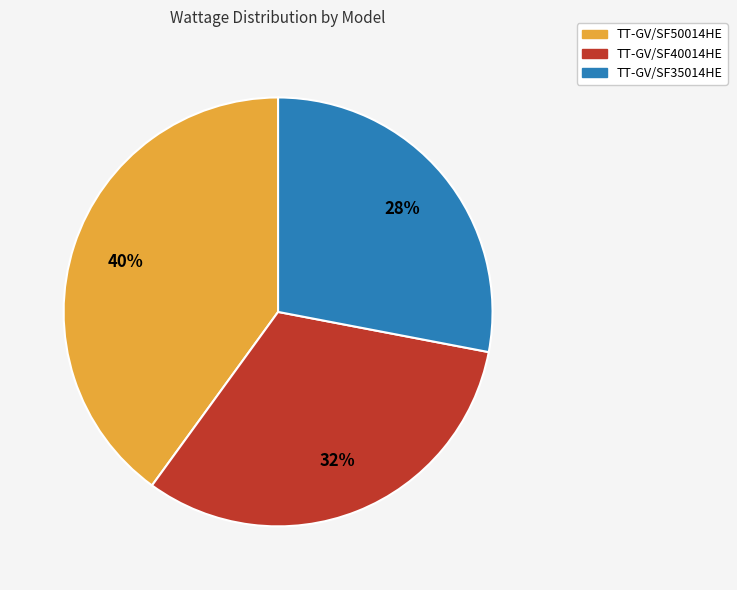

What is the smallest slice in the pie chart?

TT-GV/SF35014HE